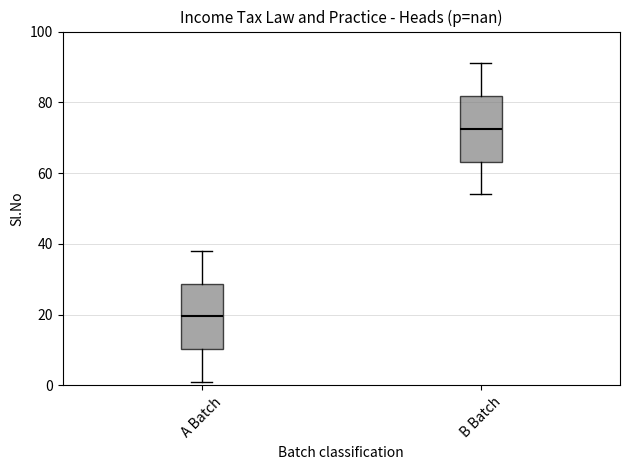

Reading left to right, transcribe this box plot: for each box, give where its median line is, the range the box spans, and where its two whiskers end, as read against the y-axis. The values are not printed on the chart, so give them approximately, as read against the axis.

A Batch: median 20, box 10 to 28, whiskers 2 to 38
B Batch: median 72, box 64 to 82, whiskers 54 to 92